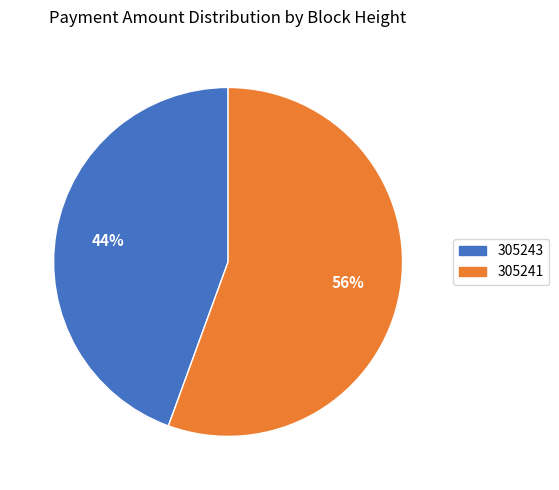

The 305243 slice represents 32% of the pie. True or false?

False